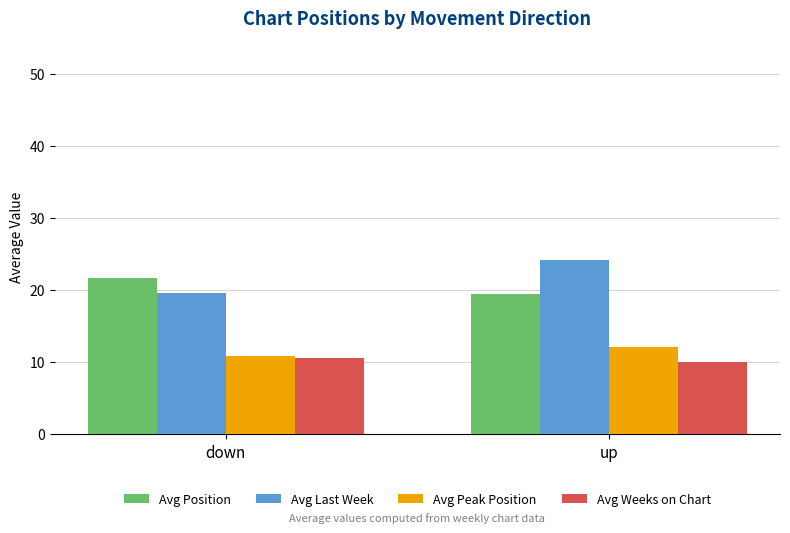

How many bars are there in each group?

4